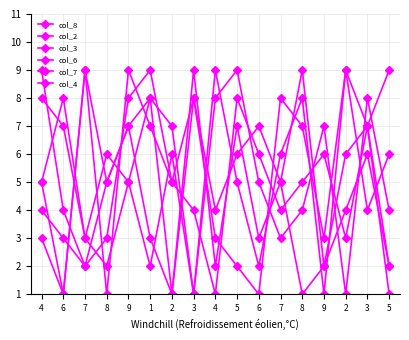

Where is the first local maximum for col_2?

7